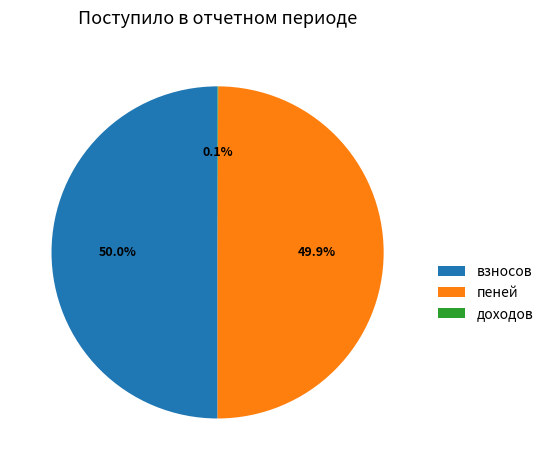

The взносов slice represents 50% of the pie. True or false?

True